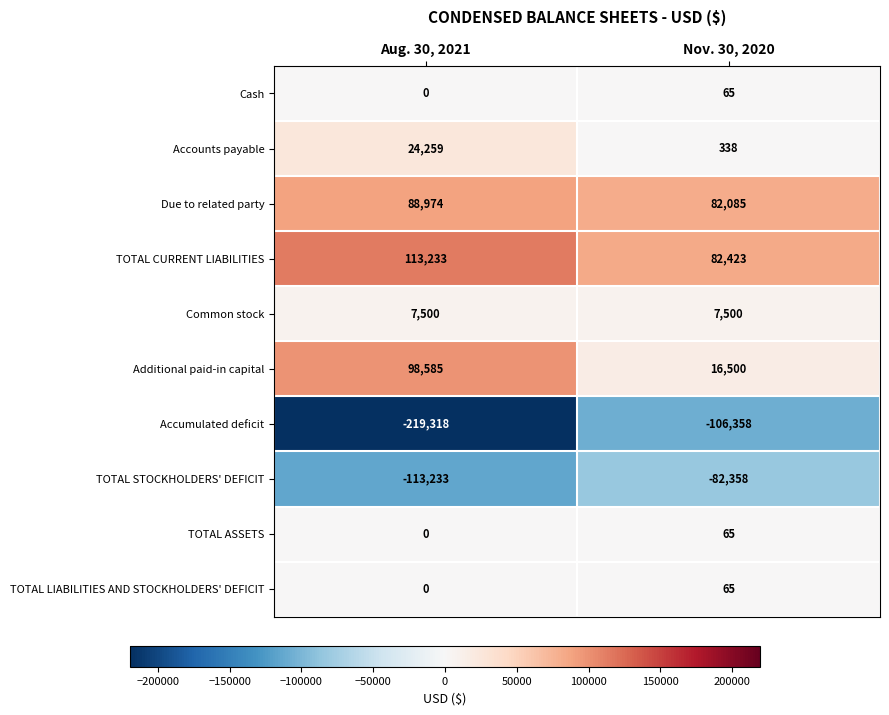

Which series has the largest range (max minus min)?

Accumulated deficit